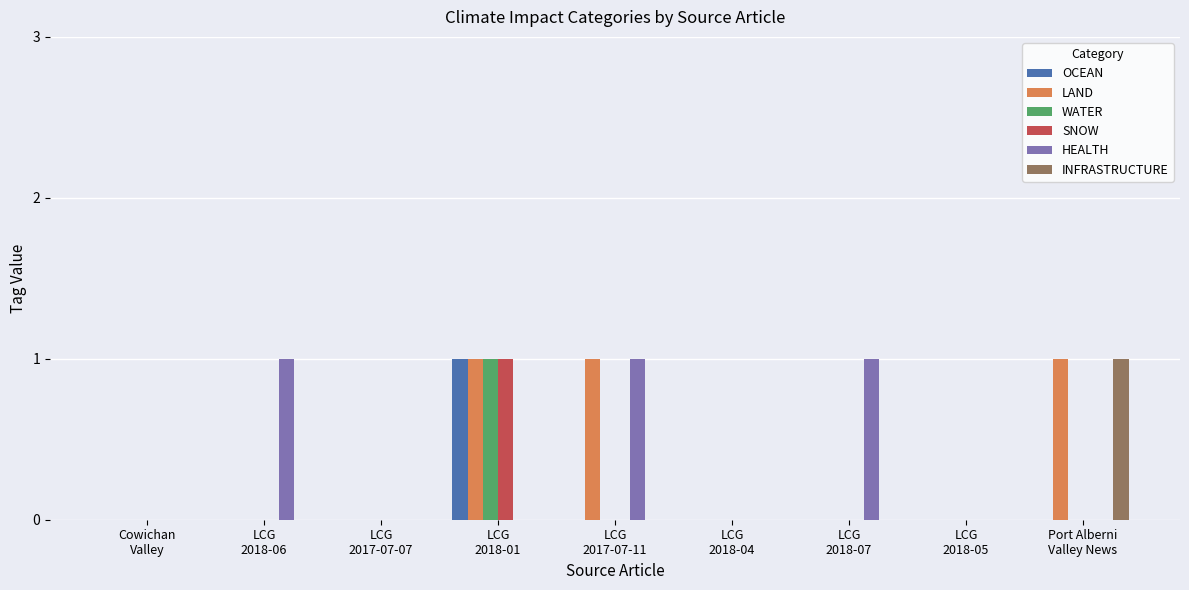

What is the sum of all LAND values?

3